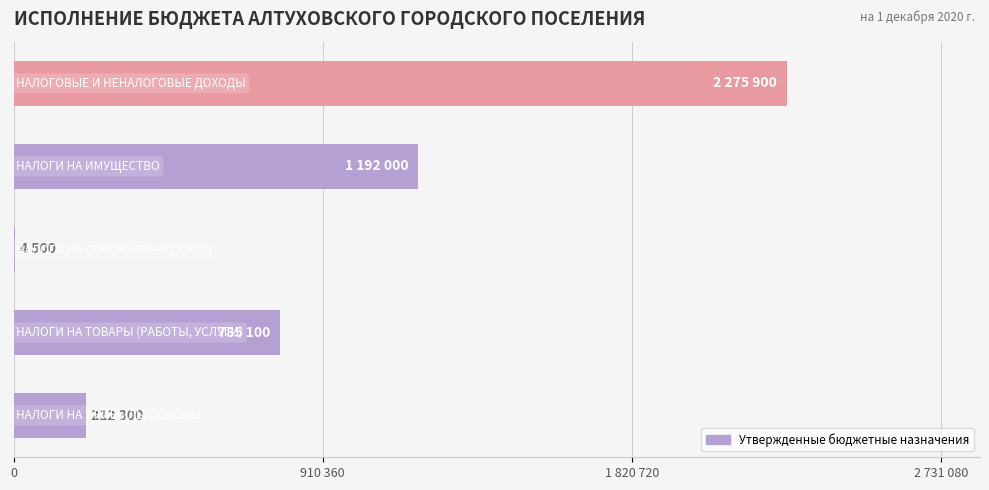

What is the greatest value displayed?

2275900